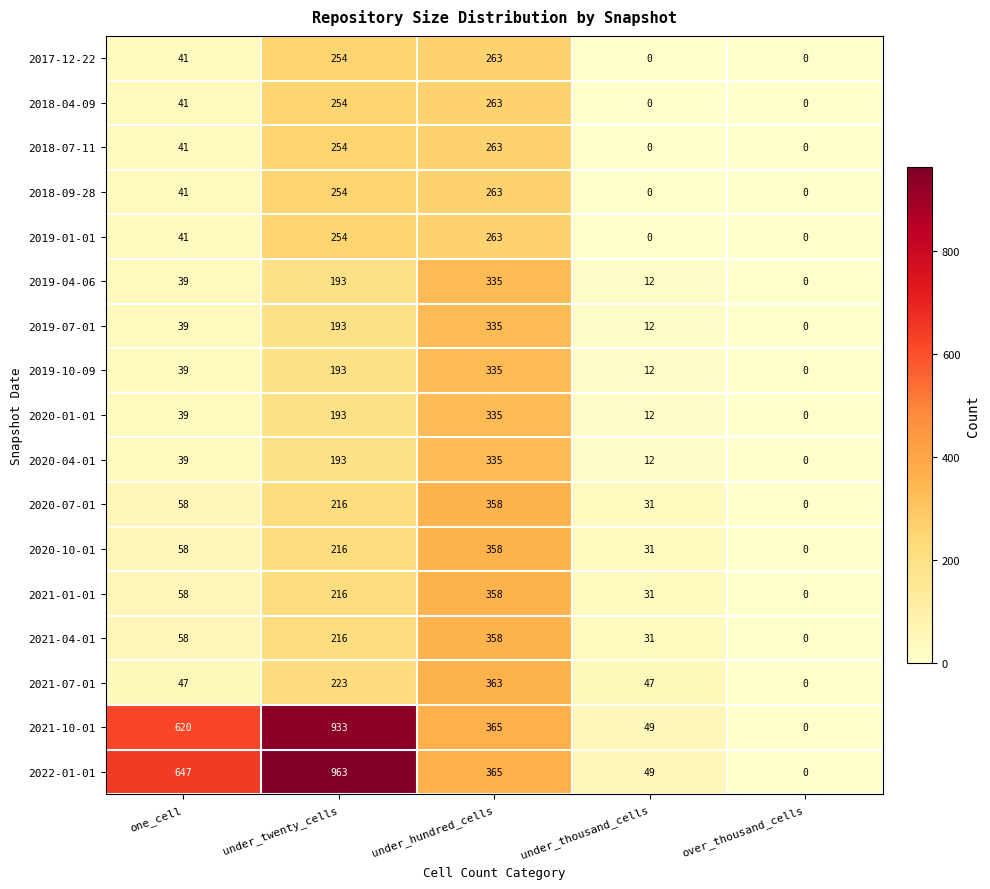

Is it true that 2019-07-01 equals 12 at under_thousand_cells?

True